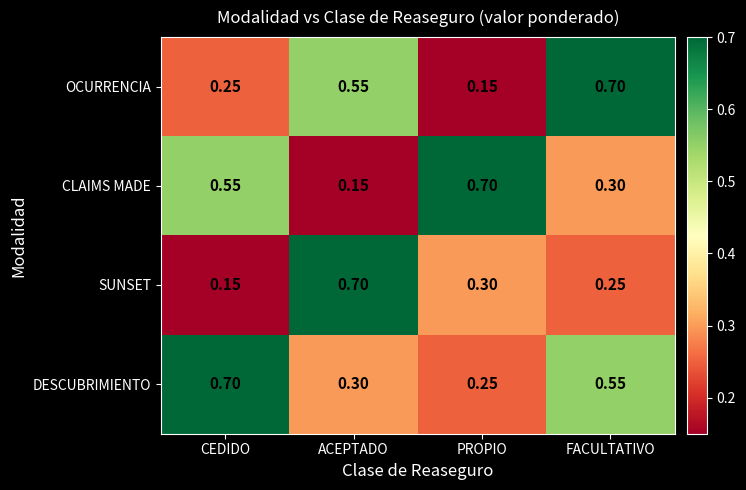

List the labels in order of OCURRENCIA value, smallest first.

PROPIO, CEDIDO, ACEPTADO, FACULTATIVO